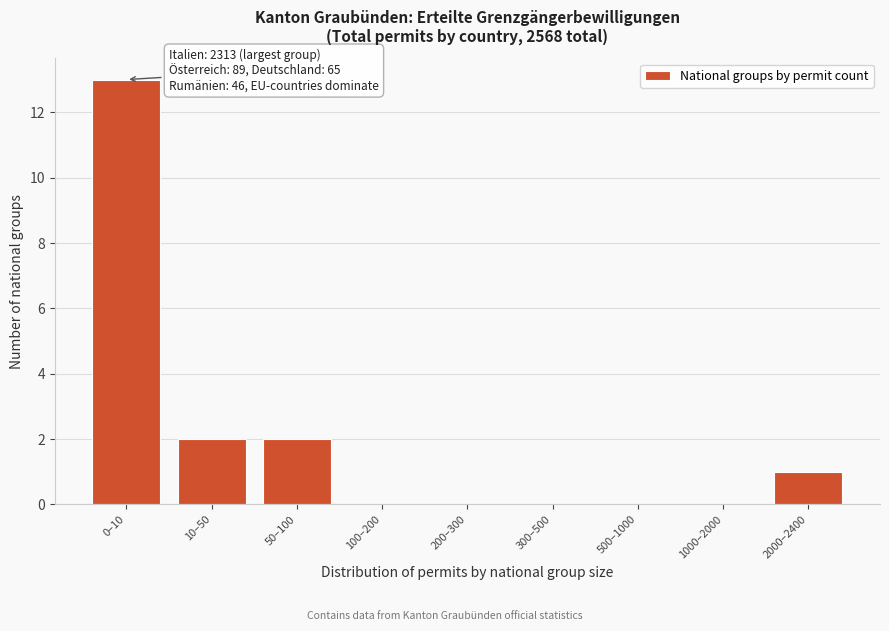

Reading left to right, extract all data points from this chart.

0–10=13	10–50=2	50–100=2	100–200=0	200–300=0	300–500=0	500–1000=0	1000–2000=0	2000–2400=1